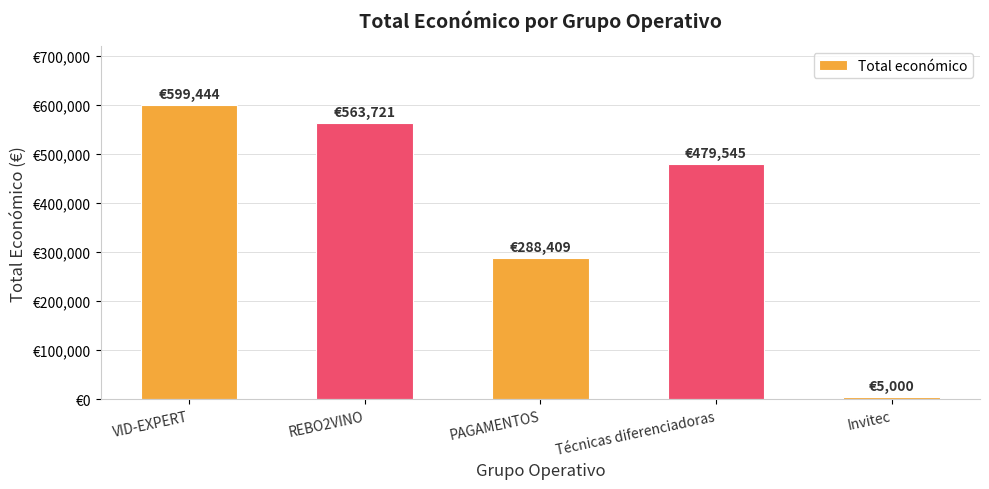

The value at PAGAMENTOS is 288409. True or false?

True